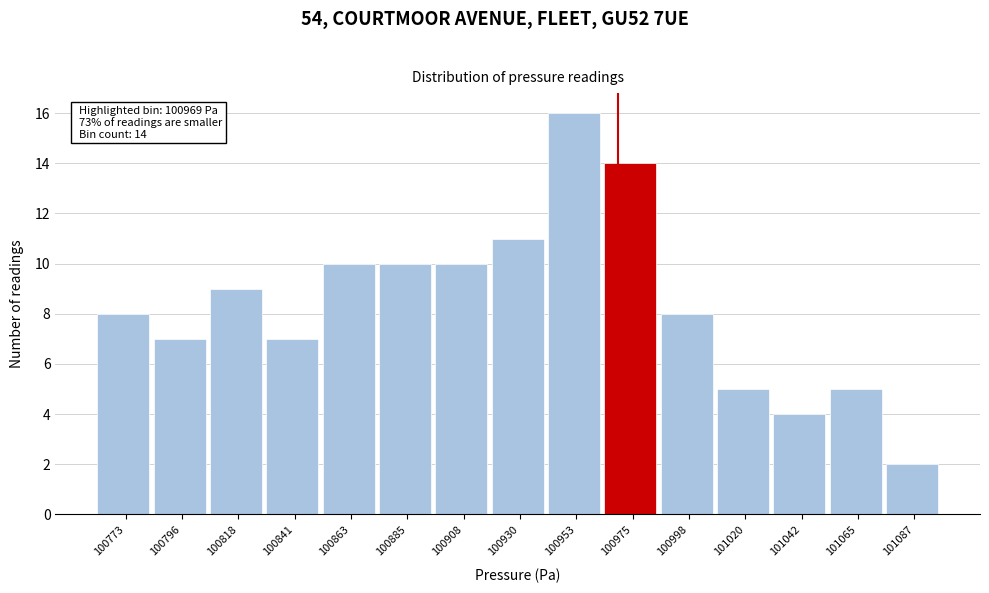

Over which range of the x-axis is the bar tallest?

100940 to 100965